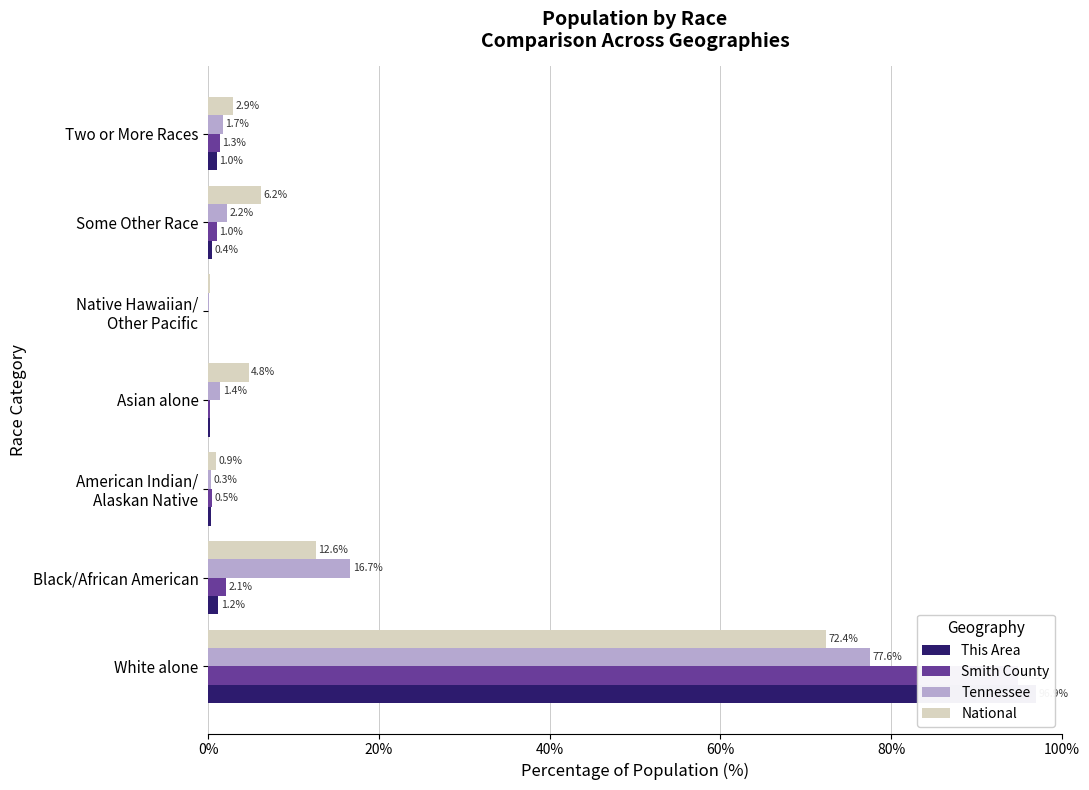

What is the sum of all National values?

100.0